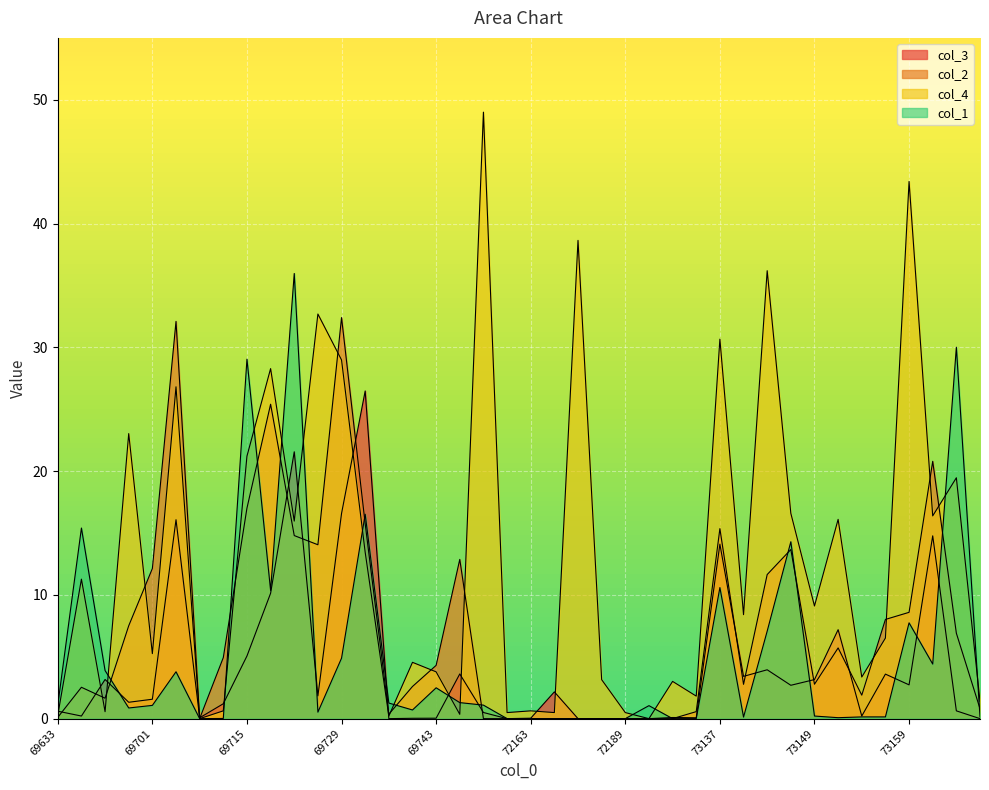

Rank the series at 69701 from highest to lowest value.

col_2, col_4, col_3, col_1